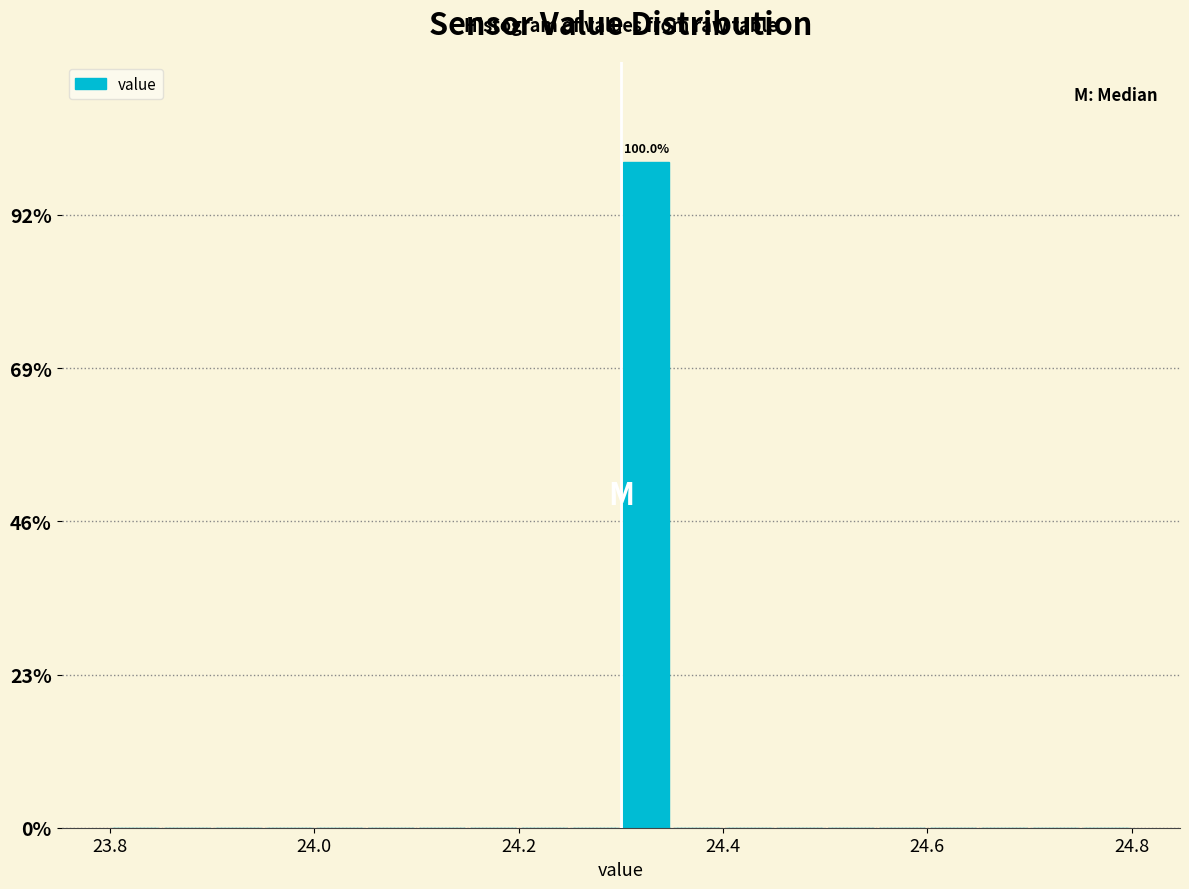

Around what value on the x-axis is the tallest bar? Give the approximate position of its centre, as read against the axis.

24.32